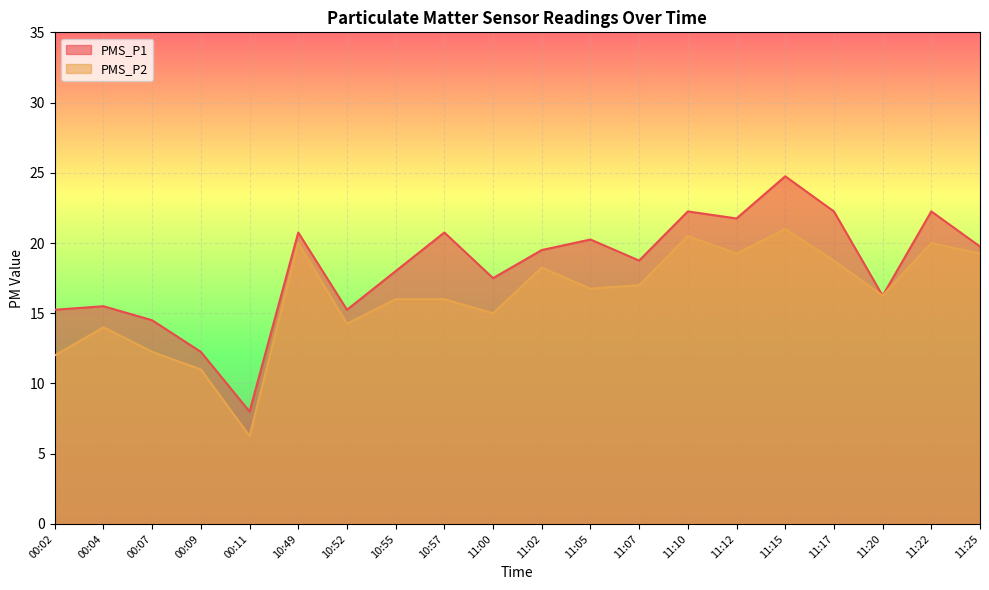

Is the value of PMS_P1 at 11:25 greater than the value of PMS_P2 at 10:55?

Yes